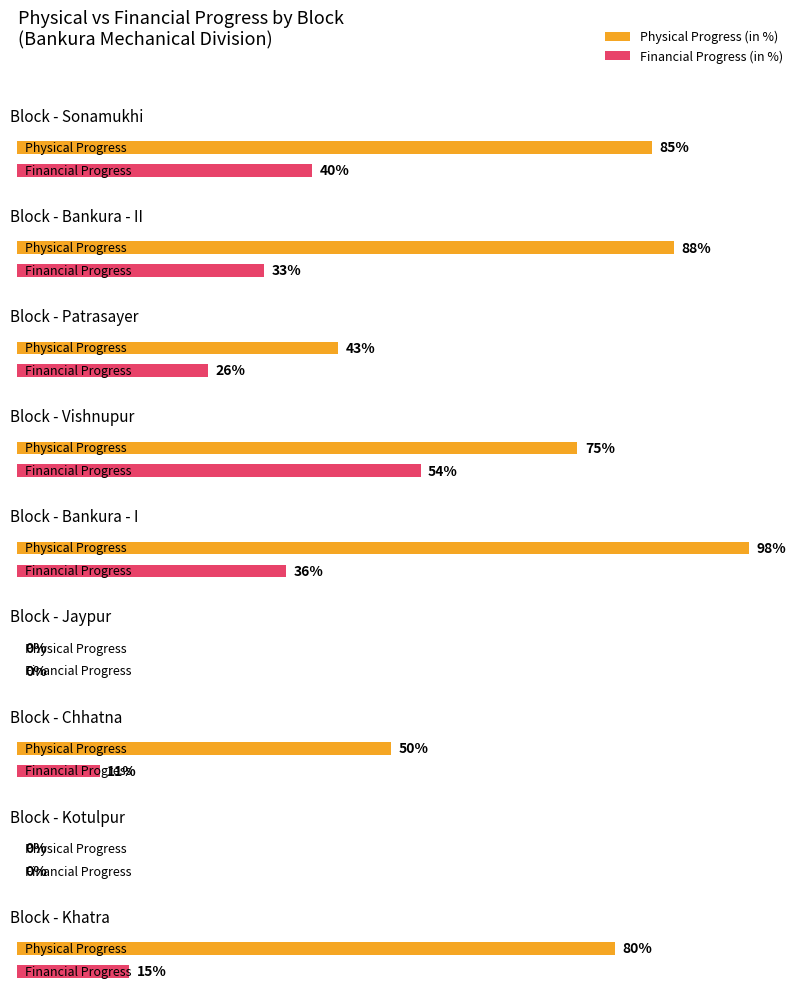

Which series has the largest total across all categories?

Physical Progress (in %)